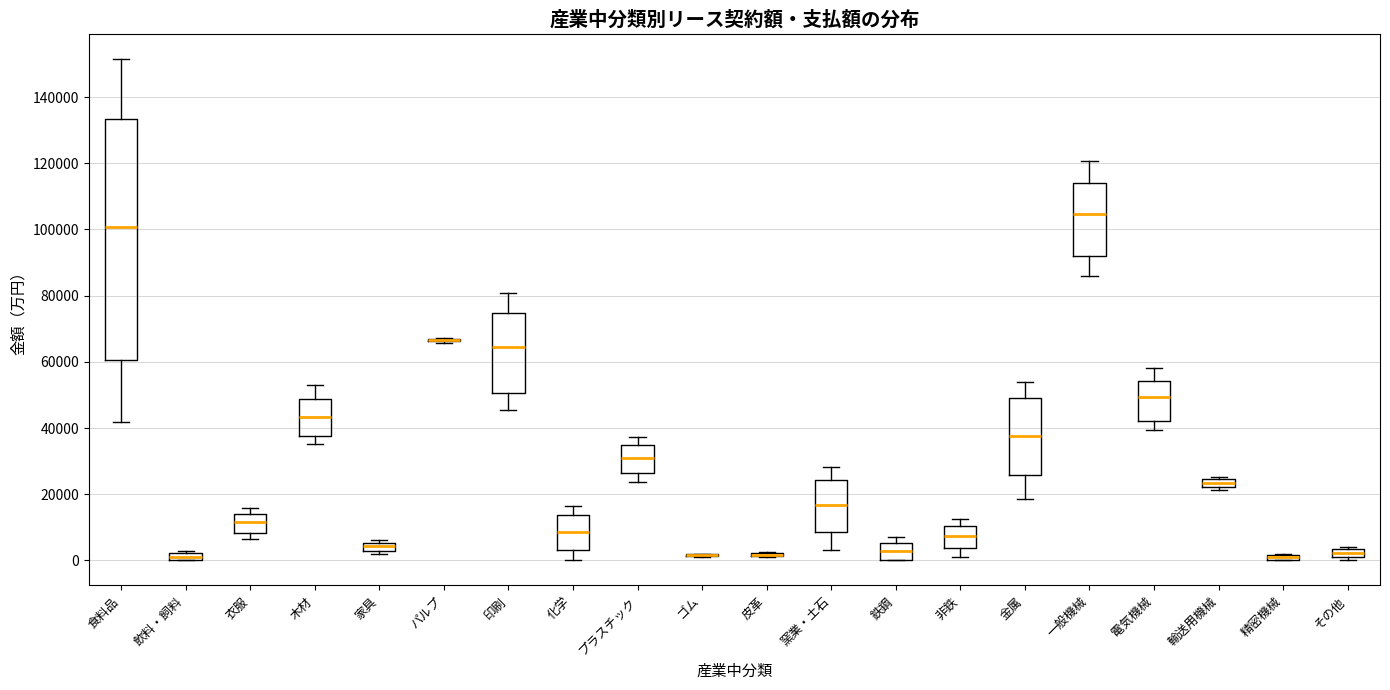

Which box is the tallest, from its lower edge to its upper edge?

食料品